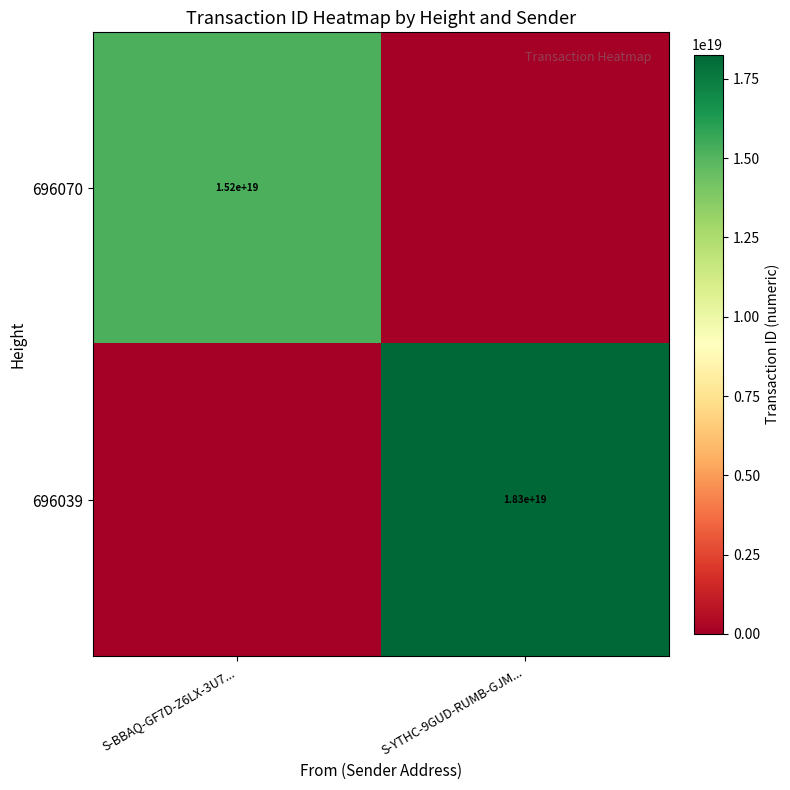

True or false: 696039 has a value of 18300000000000000000 at S-YTHC-9GUD-RUMB-GJM....

True